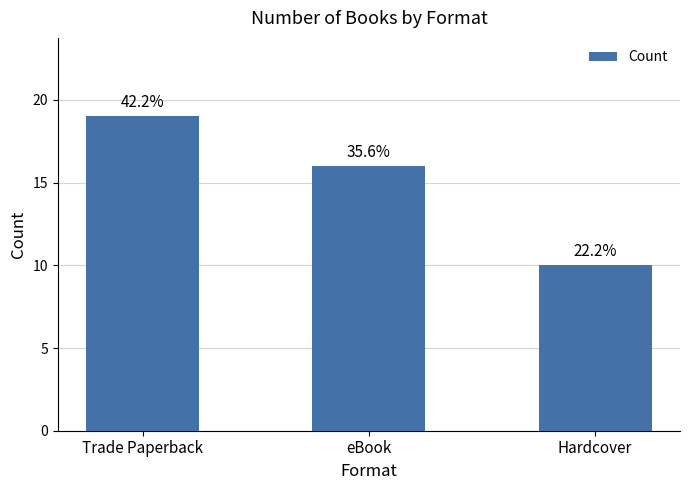

What position from the left is Hardcover?

3